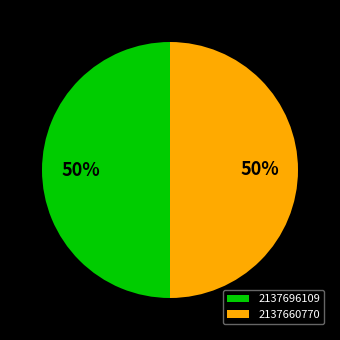

What is the ratio of the value at 2137660770 to the value at 2137696109?

1.0